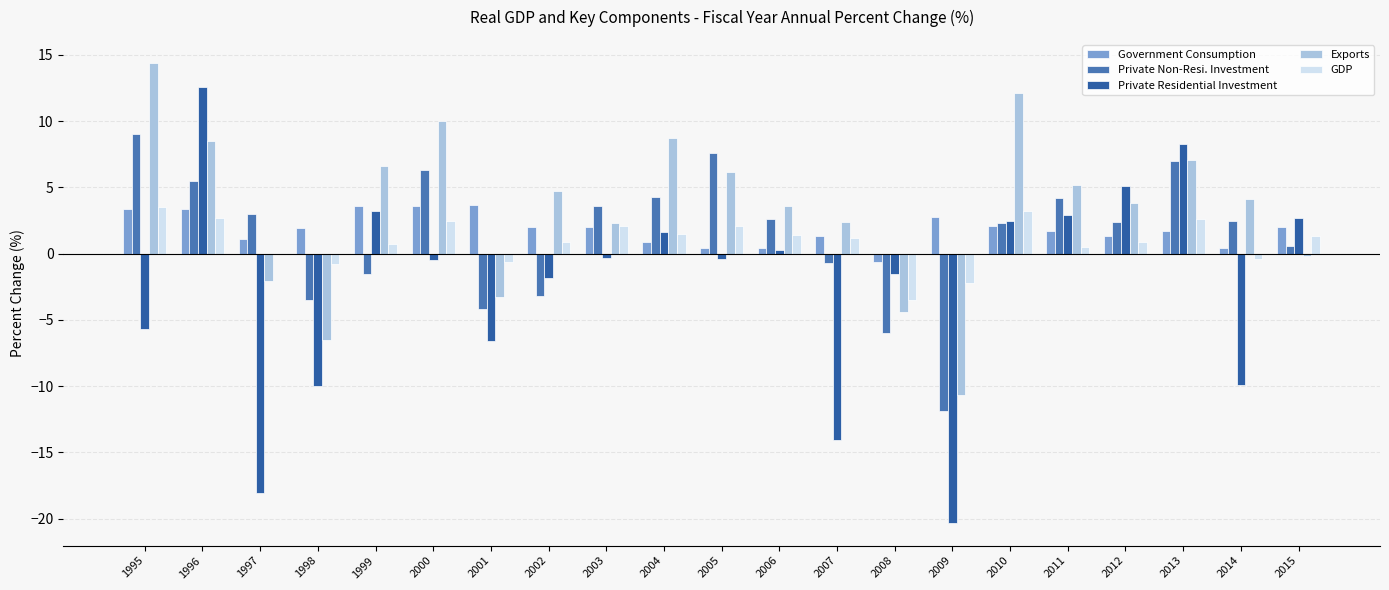

What is the greatest value displayed?

14.4